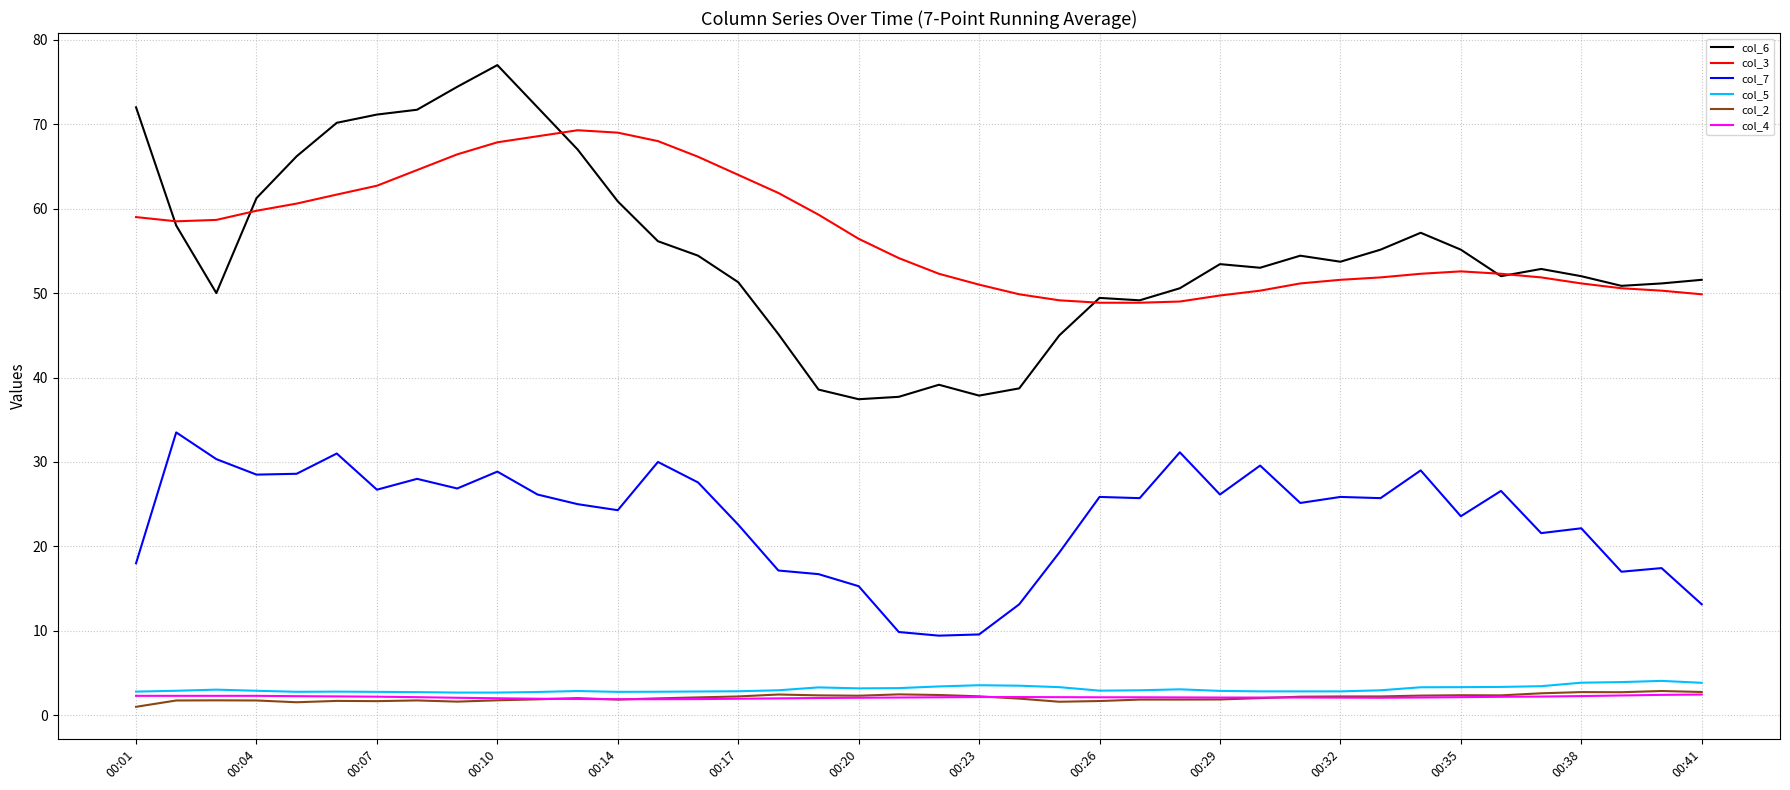

Which series has the largest range (max minus min)?

col_6